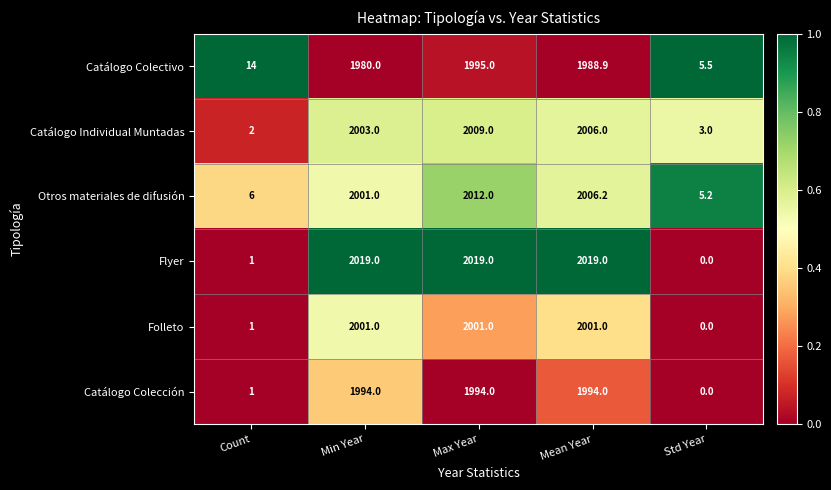

Which series has the widest spread of values?

Flyer